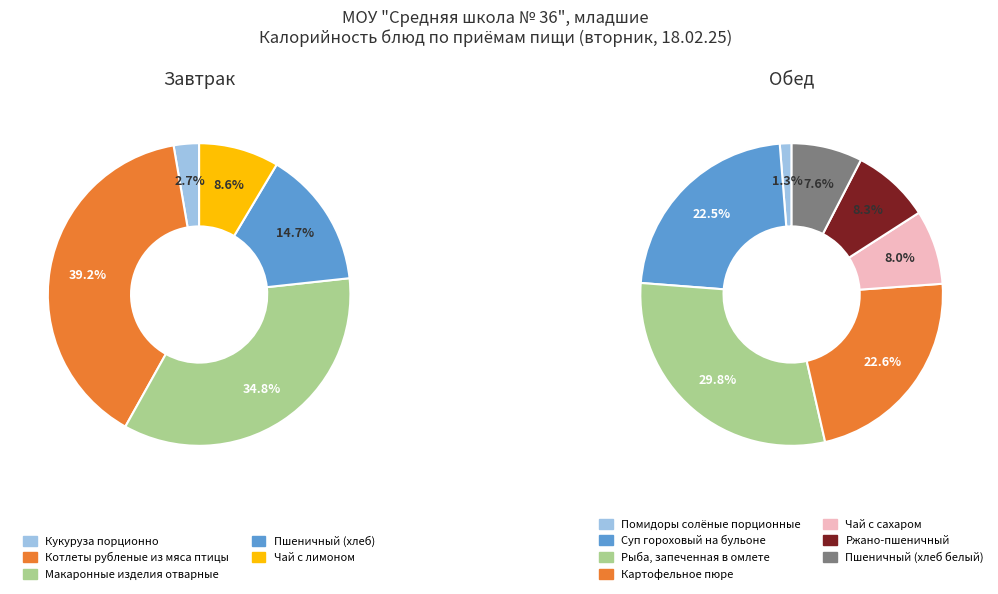

Rank the categories by value from highest to lowest.

Котлеты рубленые из мяса птицы, Макаронные изделия отварные, Рыба, запеченная в омлете, Картофельное пюре, Суп гороховый на бульоне, Пшеничный (хлеб), Чай с лимоном, Ржано-пшеничный, Чай с сахаром, Пшеничный (хлеб белый), Кукуруза порционно, Помидоры солёные порционные